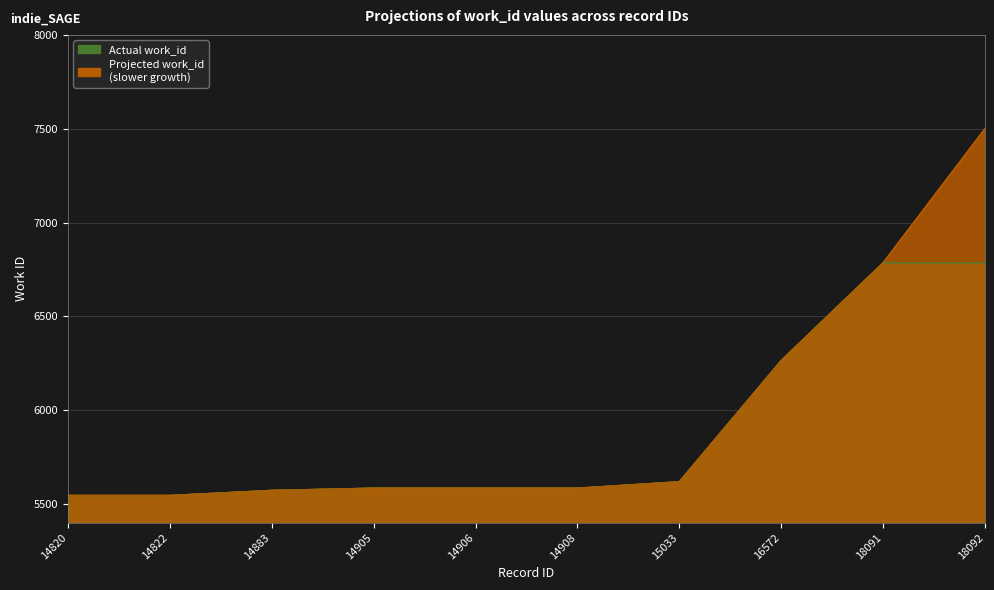

Is it true that the value at 14822 is 8430?

False